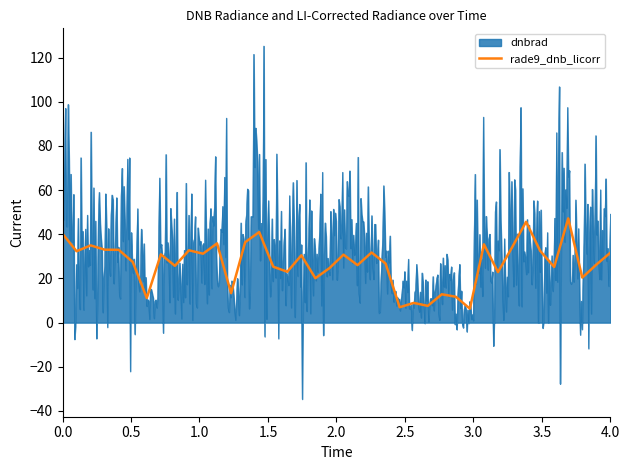

How many interior local valleys (lower than both neighbors) does the data have?

14